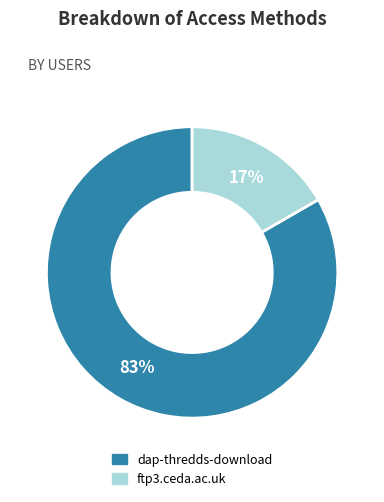

Is it true that dap-thredds-download is 83% of the pie?

True